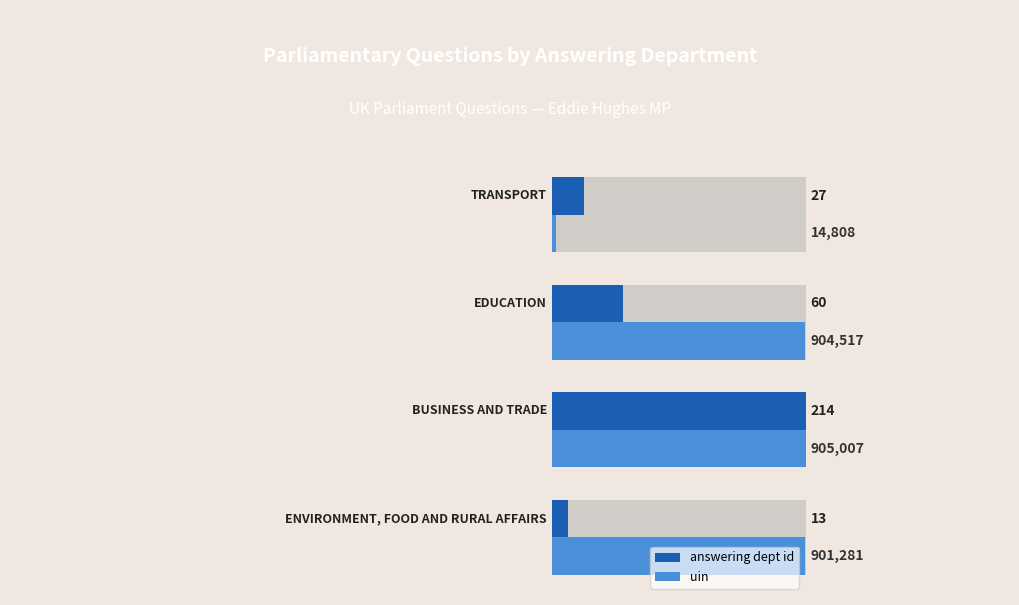

The value of uin at 0.2 is 1.4. True or false?

False